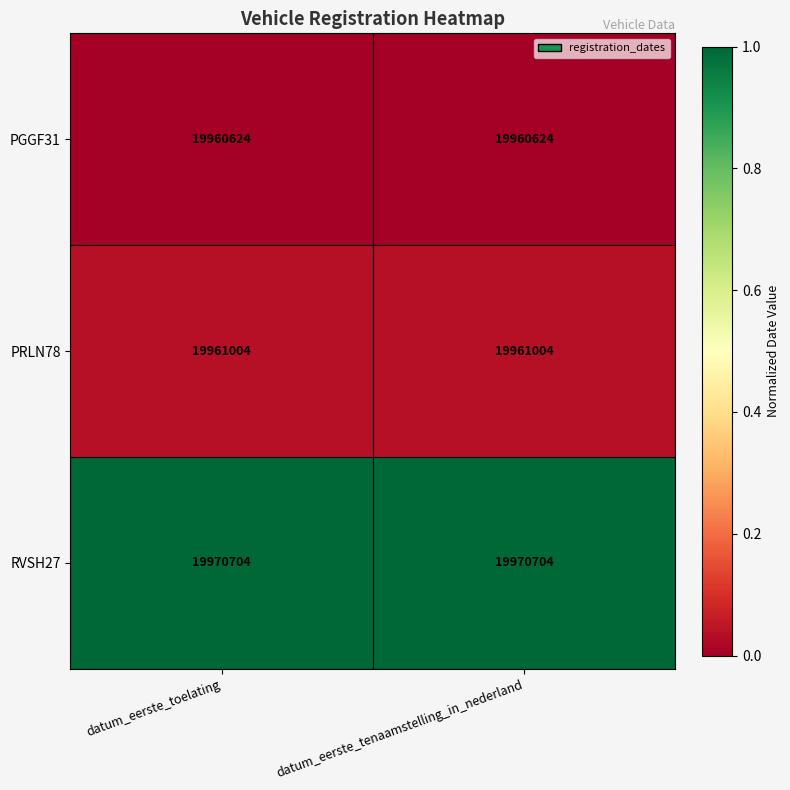

Read the PRLN78 value at datum_eerste_toelating.

19961004